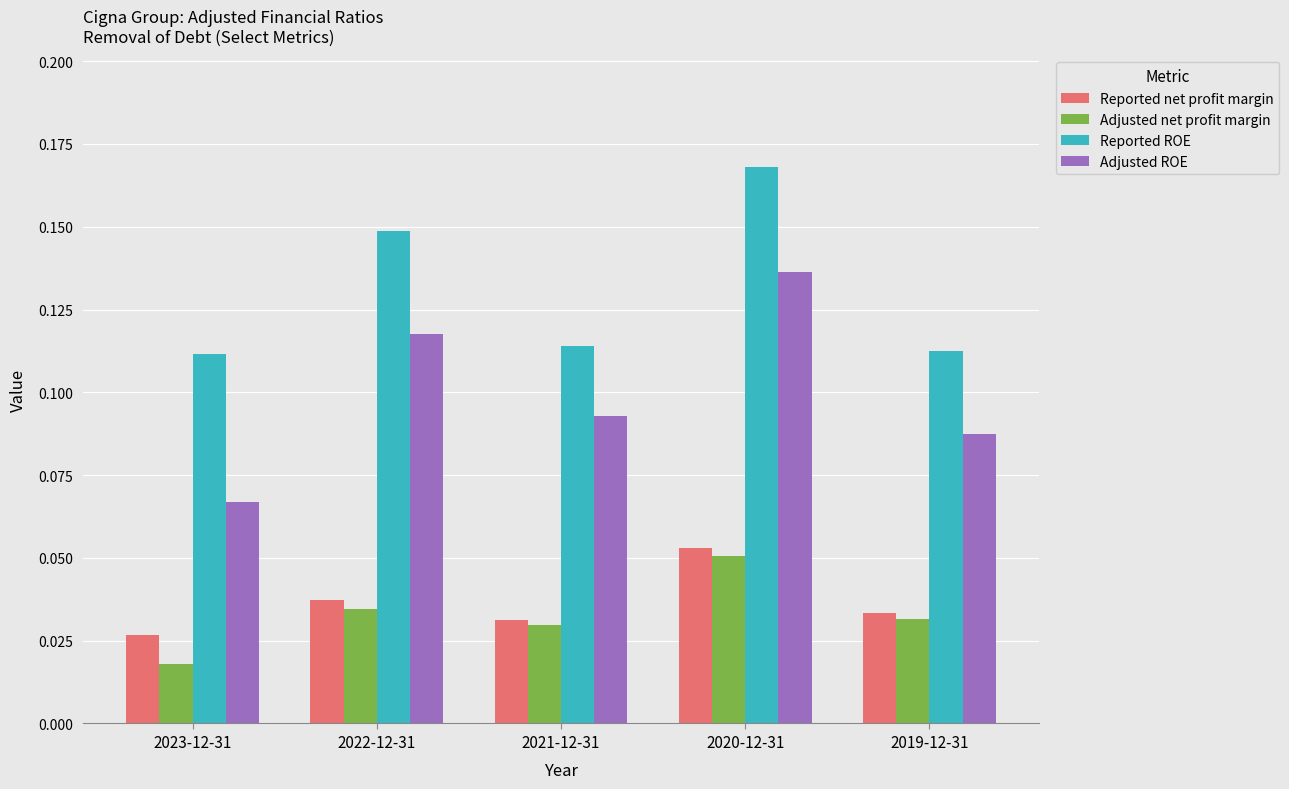

Which category has the lowest value across all series?

2023-12-31